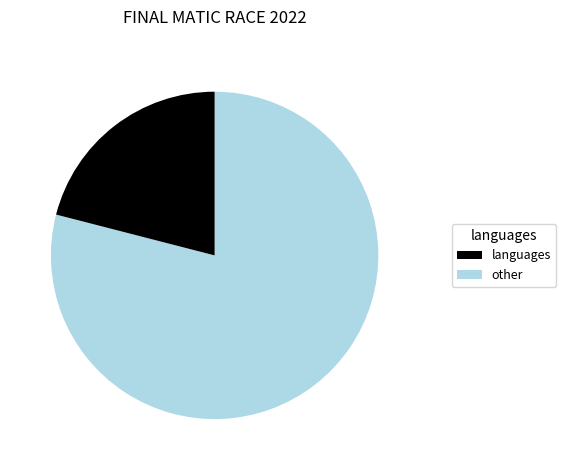

Does any single category account for the majority?

Yes